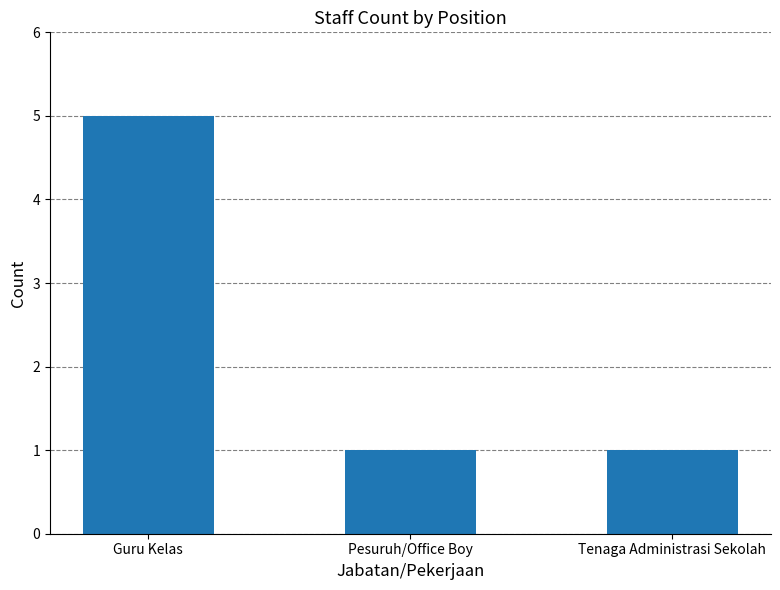

Reading left to right, extract all data points from this chart.

5	1	1